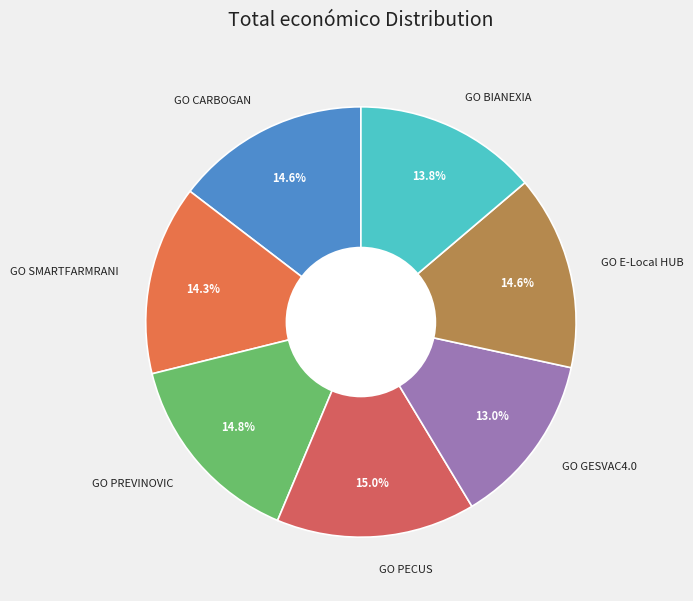

To the nearest percent, what portion does GO PREVINOVIC represent?

15%